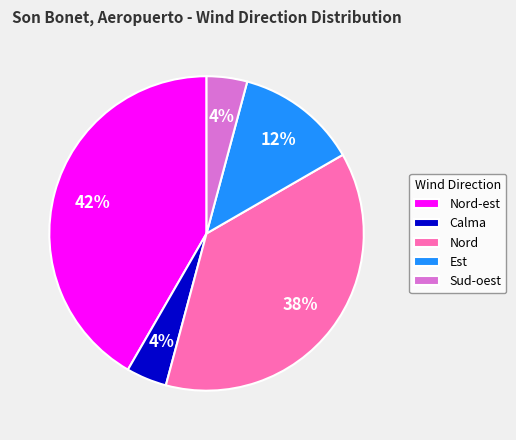

Between Nord-est and Est, which is larger?

Nord-est